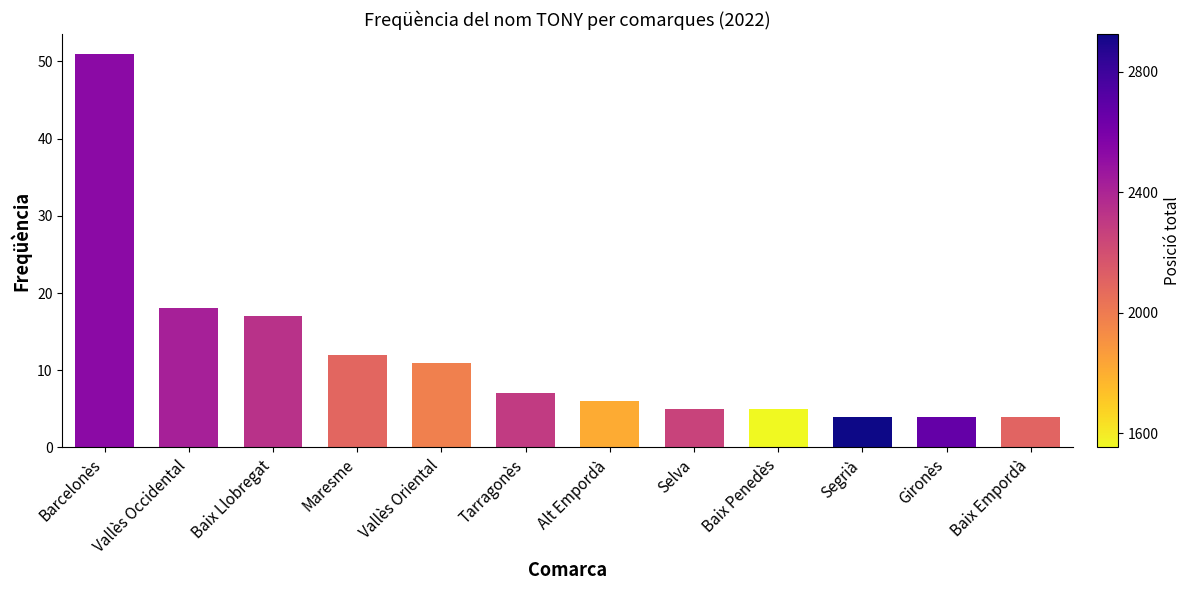

How many data points does each series have?

12